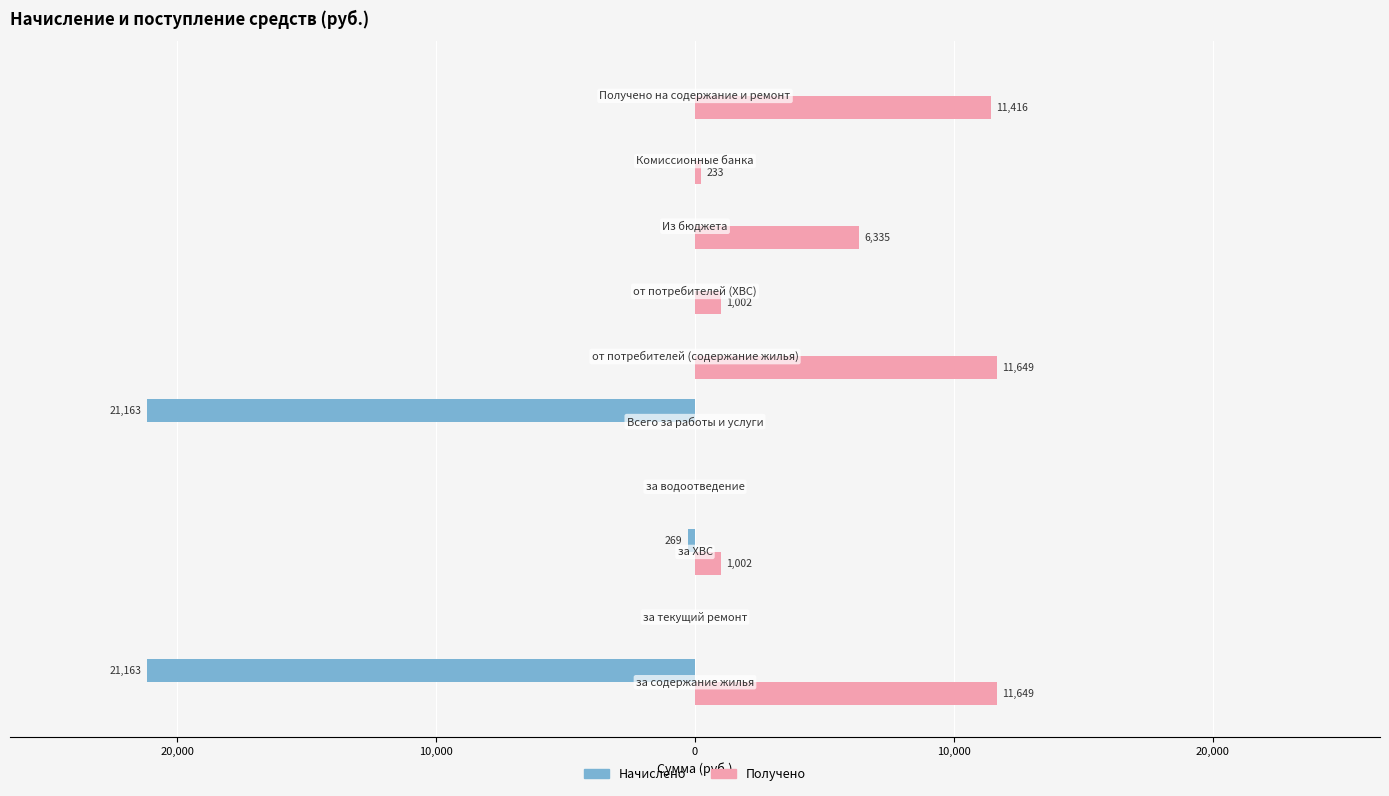

Which series has the largest total across all categories?

Получено